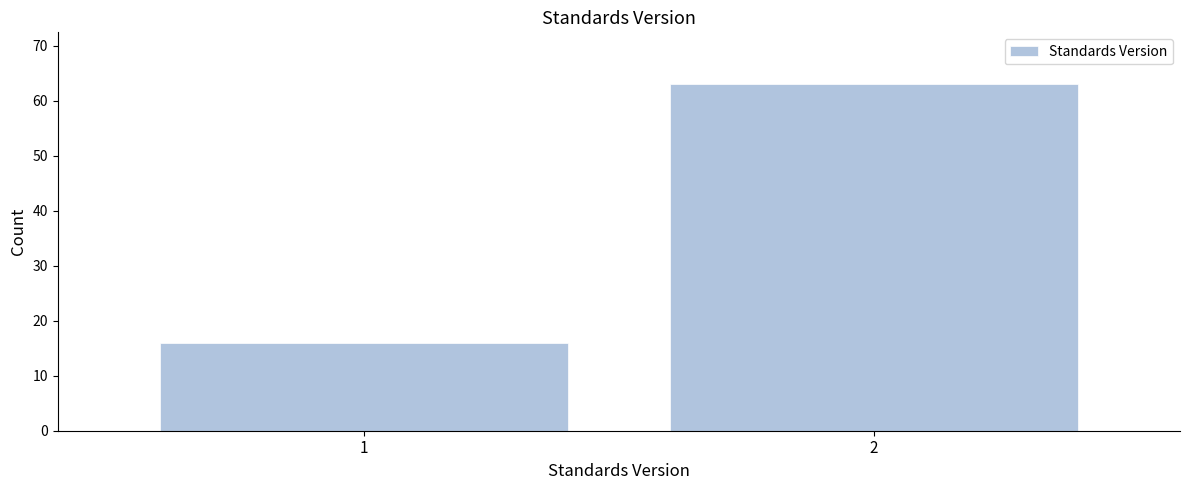

Reading left to right, transcribe all the data shown in this chart.

1=16	2=63